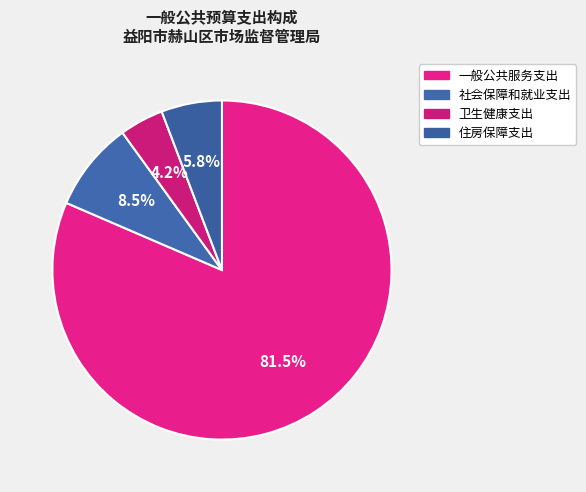

Count the number of slices in the pie.

4